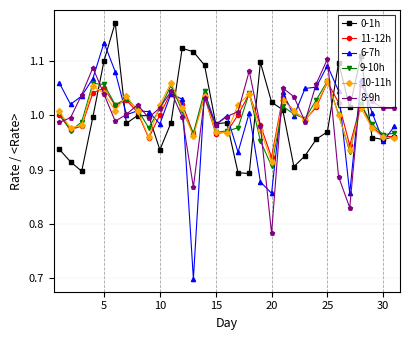

What is the difference between the second highest and second lowest values in the 0-1h series?

0.2